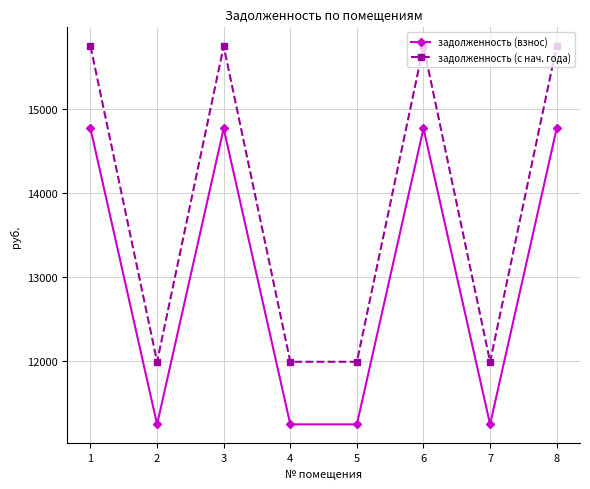

The value of задолженность (взнос) at 7 is 7225.9. True or false?

False